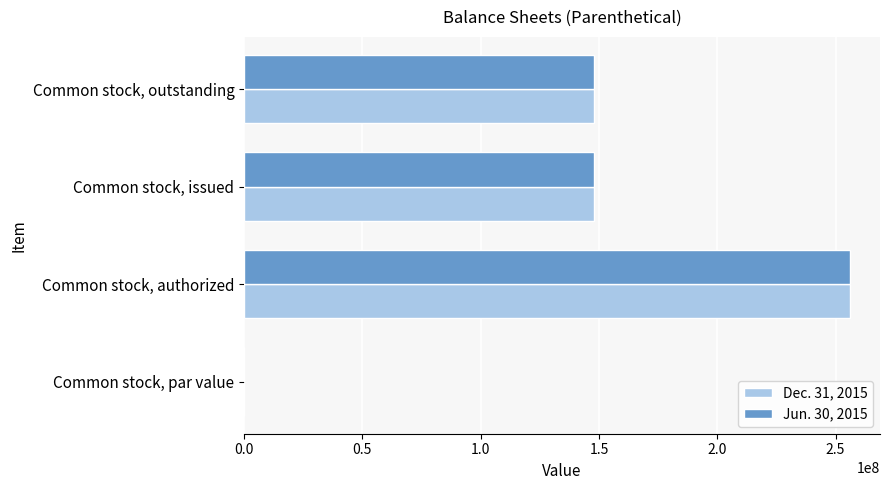

Is it true that Jun. 30, 2015 equals 231810602.6 at Common stock, issued?

False